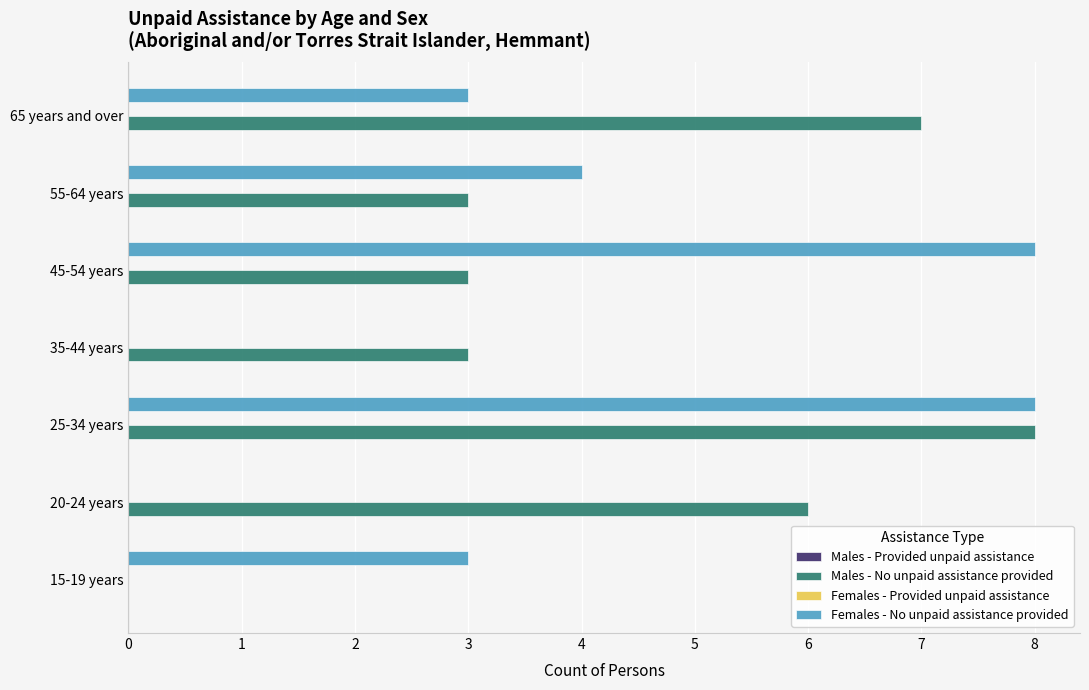

At which category is the sum across all series the highest?

25-34 years